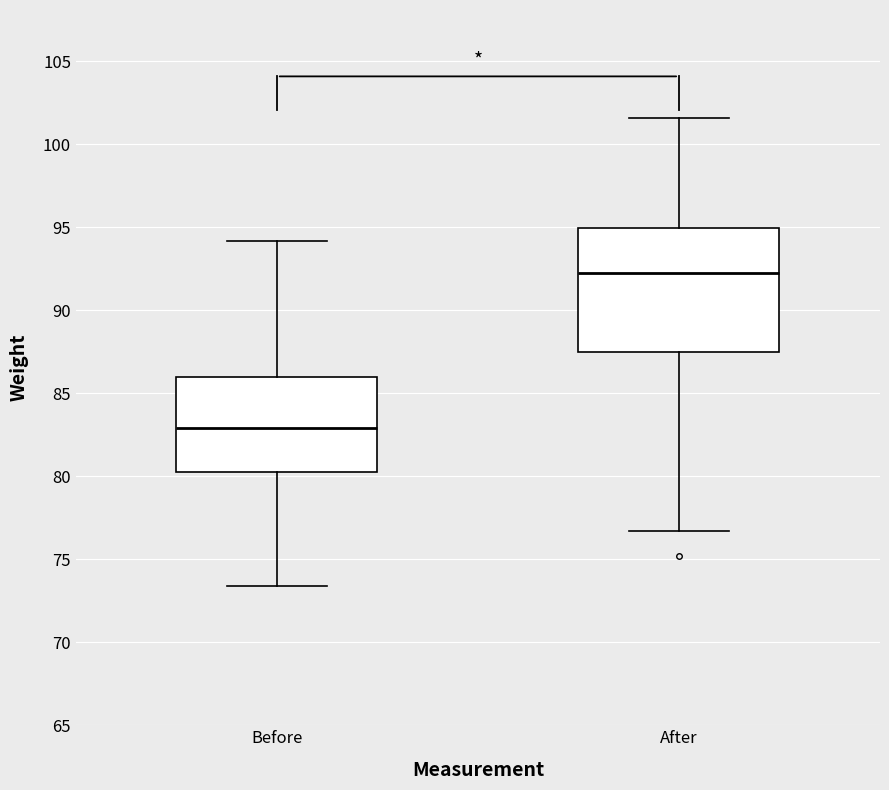

Which box has the highest median line?

After